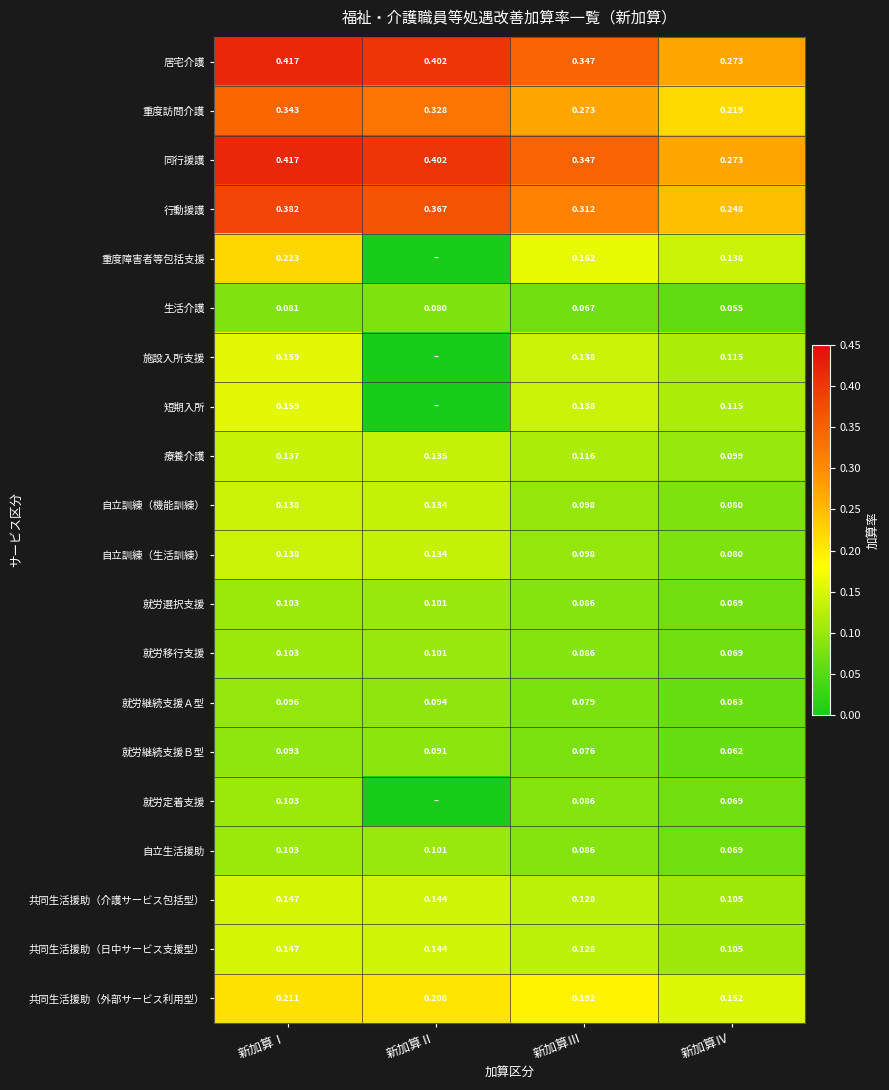

Between 新加算Ⅰ and 新加算Ⅲ, which is larger?

新加算Ⅰ